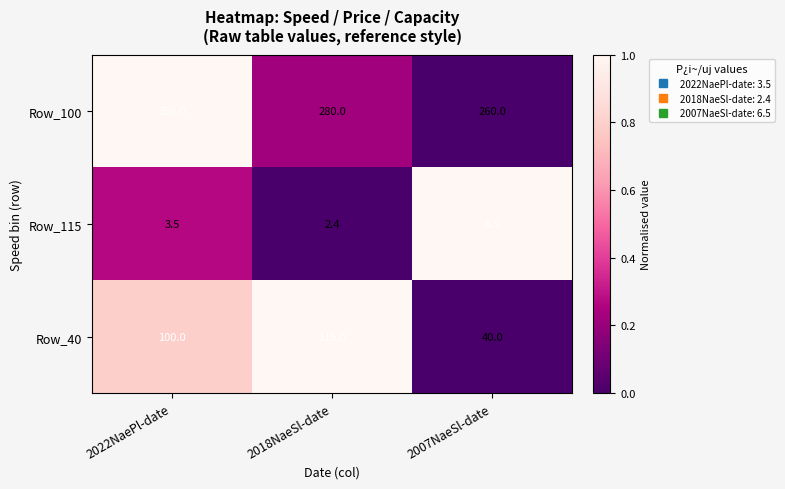

What is the sum of the Row_40 values at 2018NaeSl-date and 2022NaePl-date?

215.0